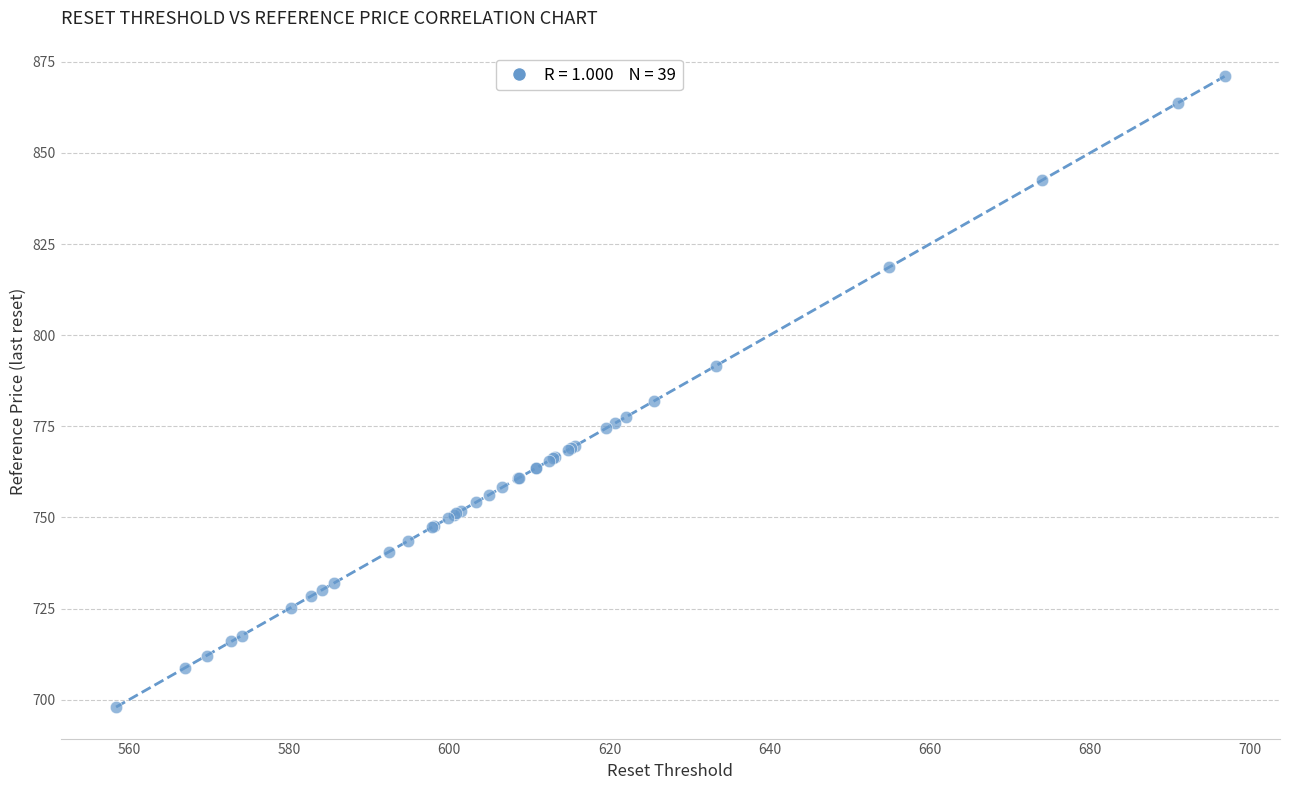

What Y value in the scatter plot is closest to 784?

781.9